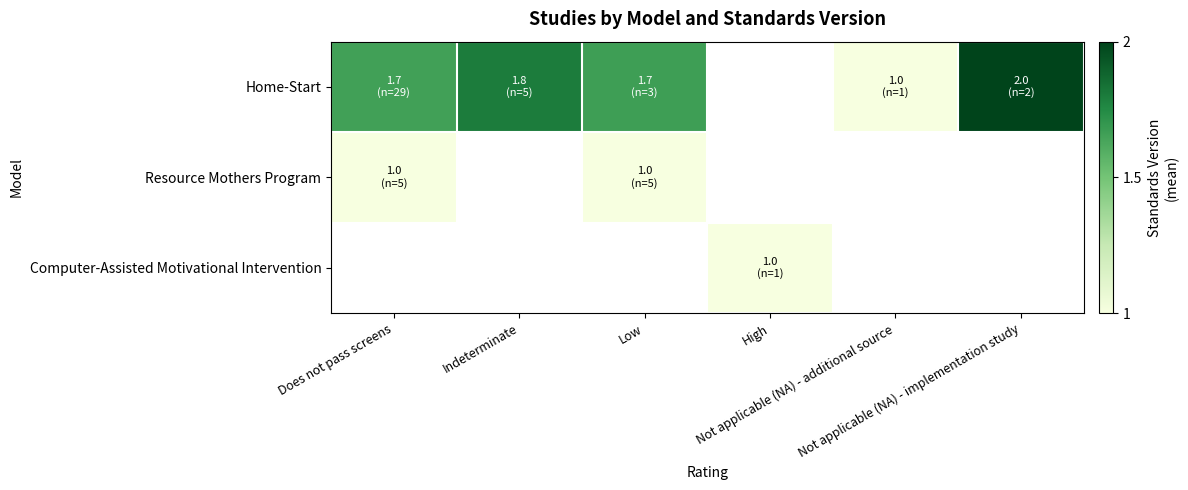

The Home-Start series shows 1.0 at Not applicable (NA) - additional source. True or false?

True